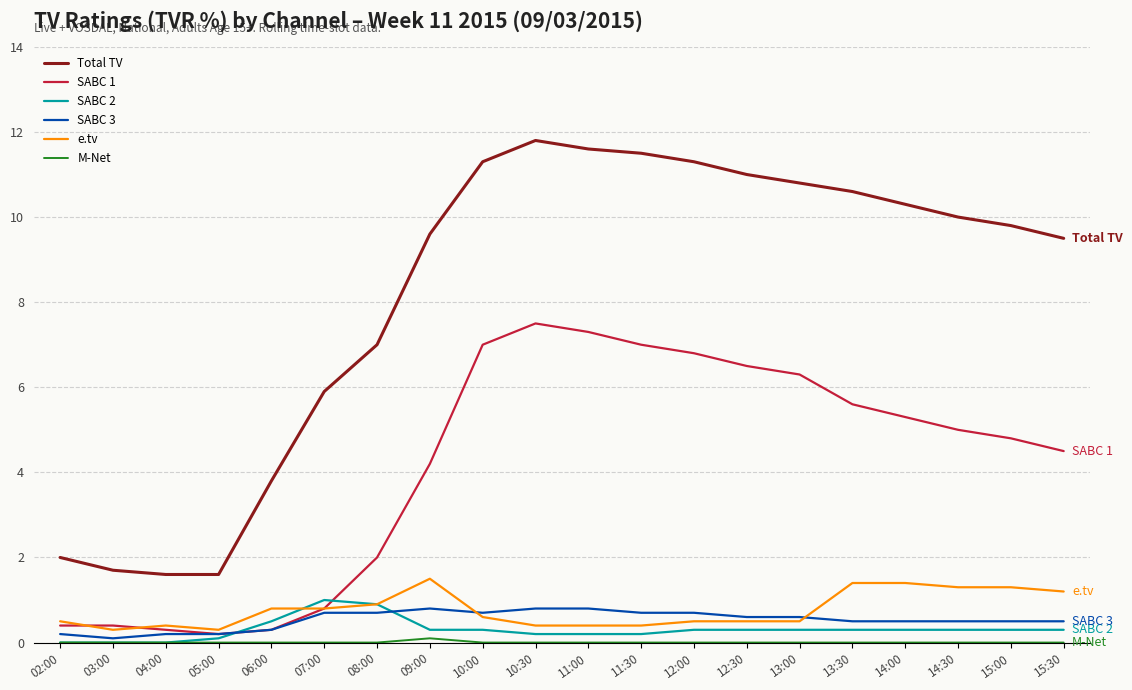

Which series has the largest range (max minus min)?

Total TV